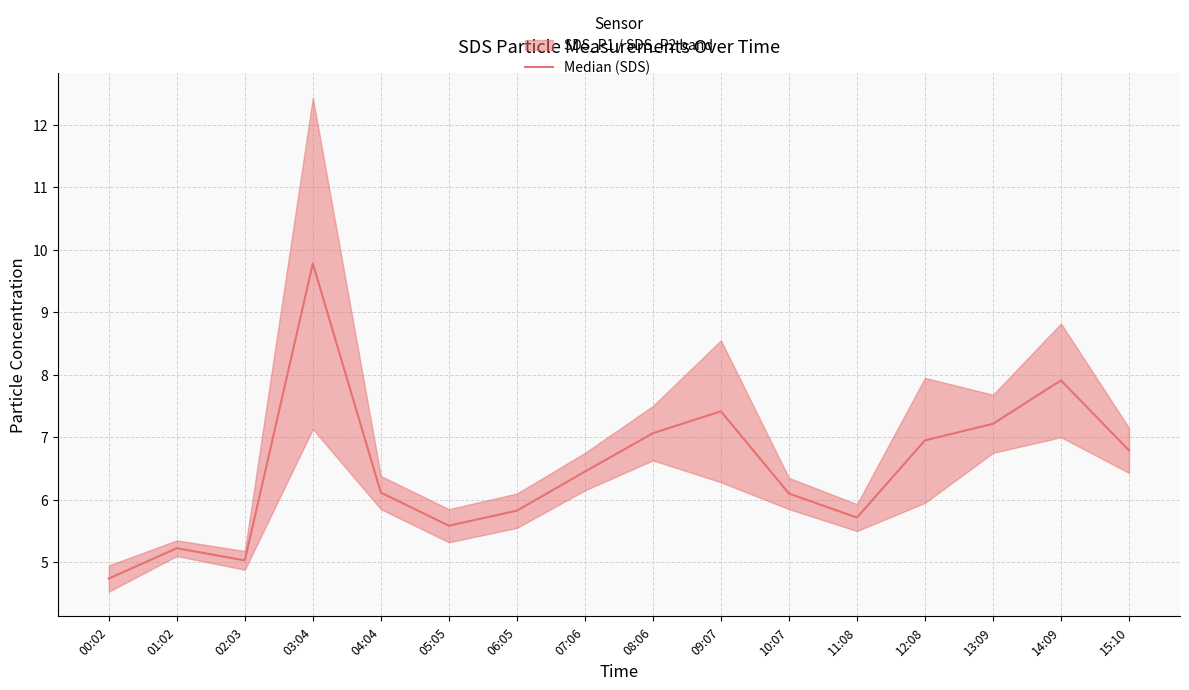

At which category does the chart reach its peak across all series?

03:04